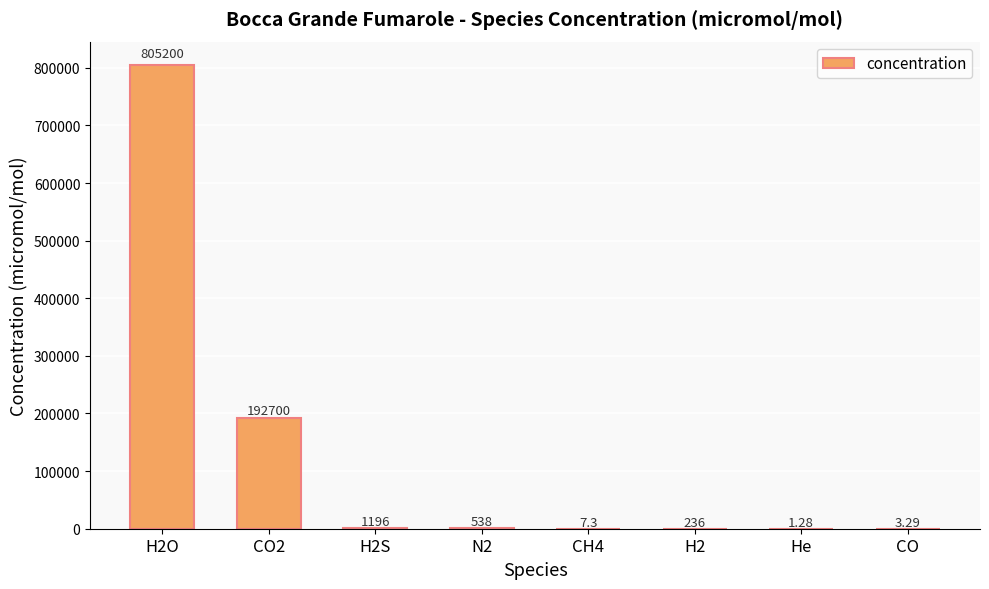

What is the change in value from N2 to H2?

-302.0